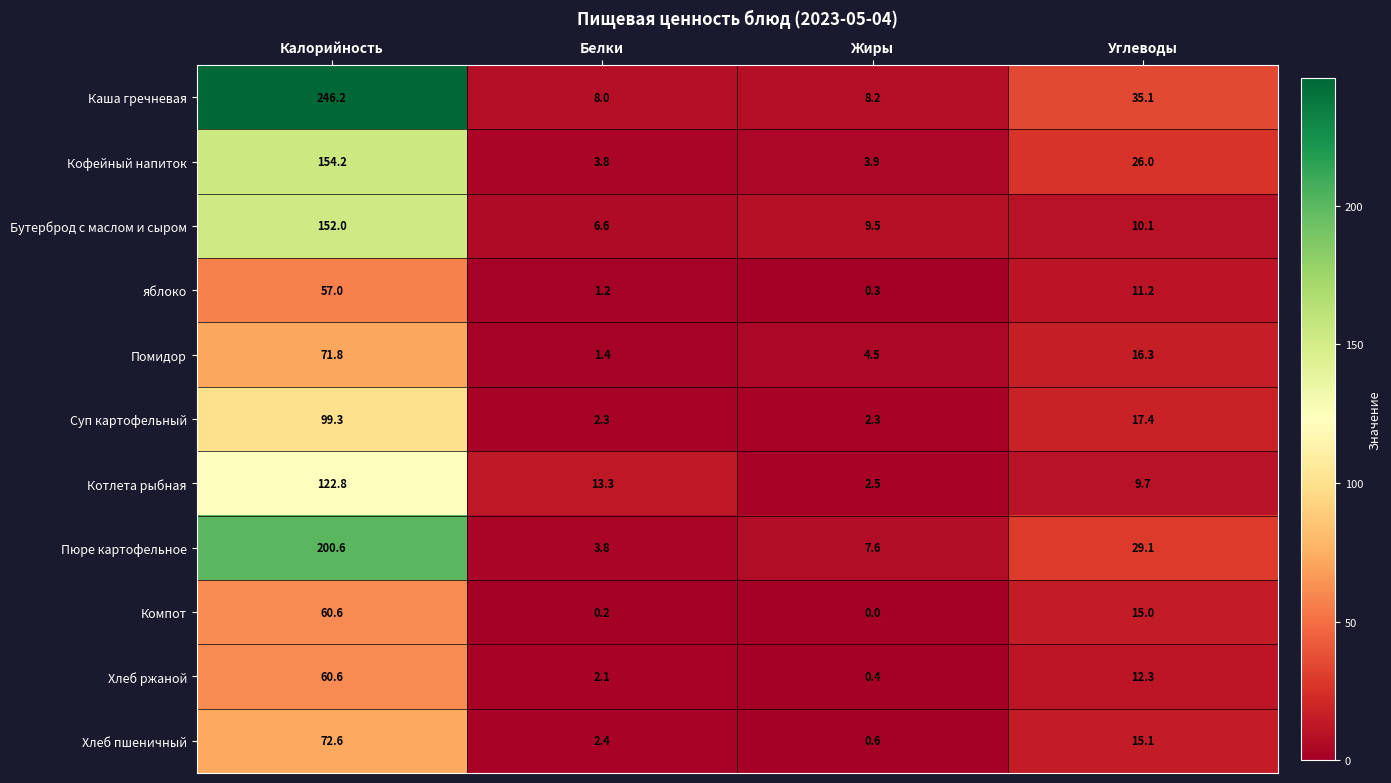

What is the total value across all series at Белки?

45.1